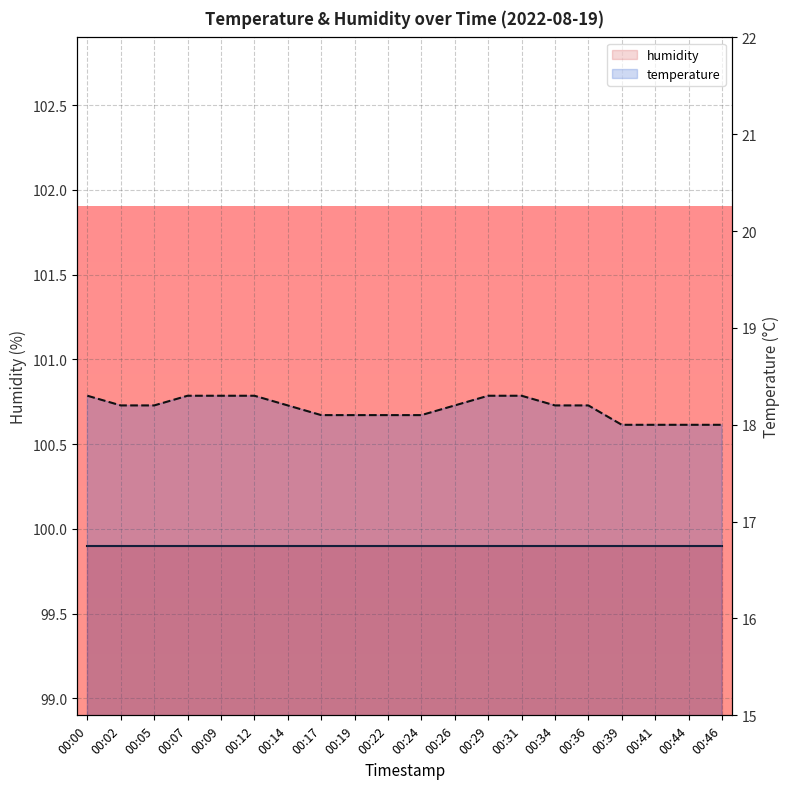

At which category does the chart reach its minimum across all series?

00:39